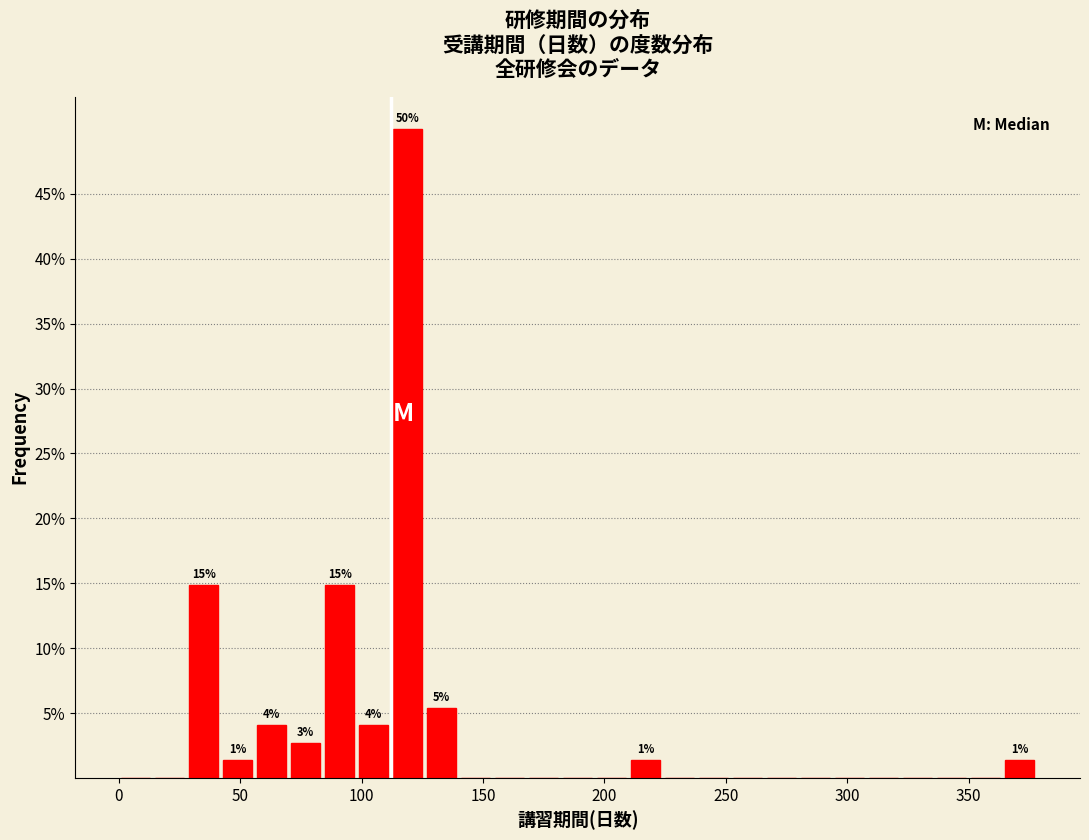

Around what value on the x-axis is the tallest bar? Give the approximate position of its centre, as read against the axis.

120